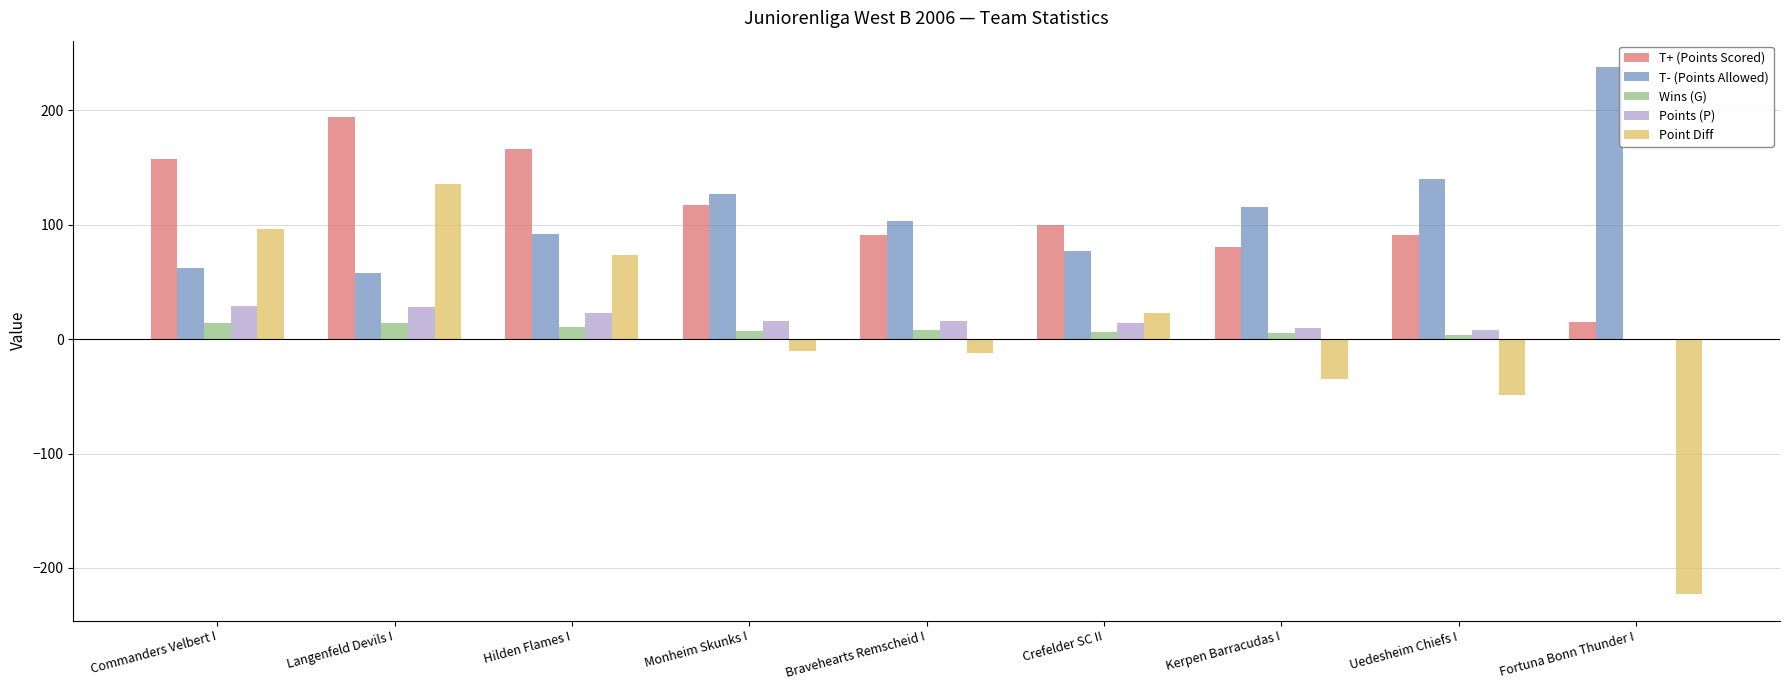

What are all the series names shown in the legend?

T+ (Points Scored), T- (Points Allowed), Wins (G), Points (P), Point Diff